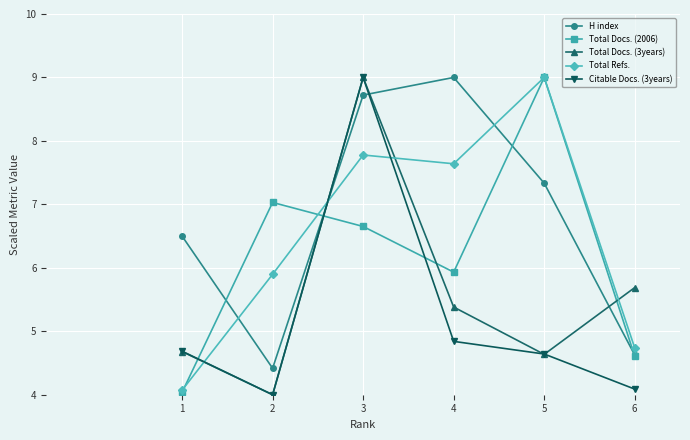

Rank the series by their average value, from highest to lowest.

H index, Total Refs., Total Docs. (2006), Total Docs. (3years), Citable Docs. (3years)